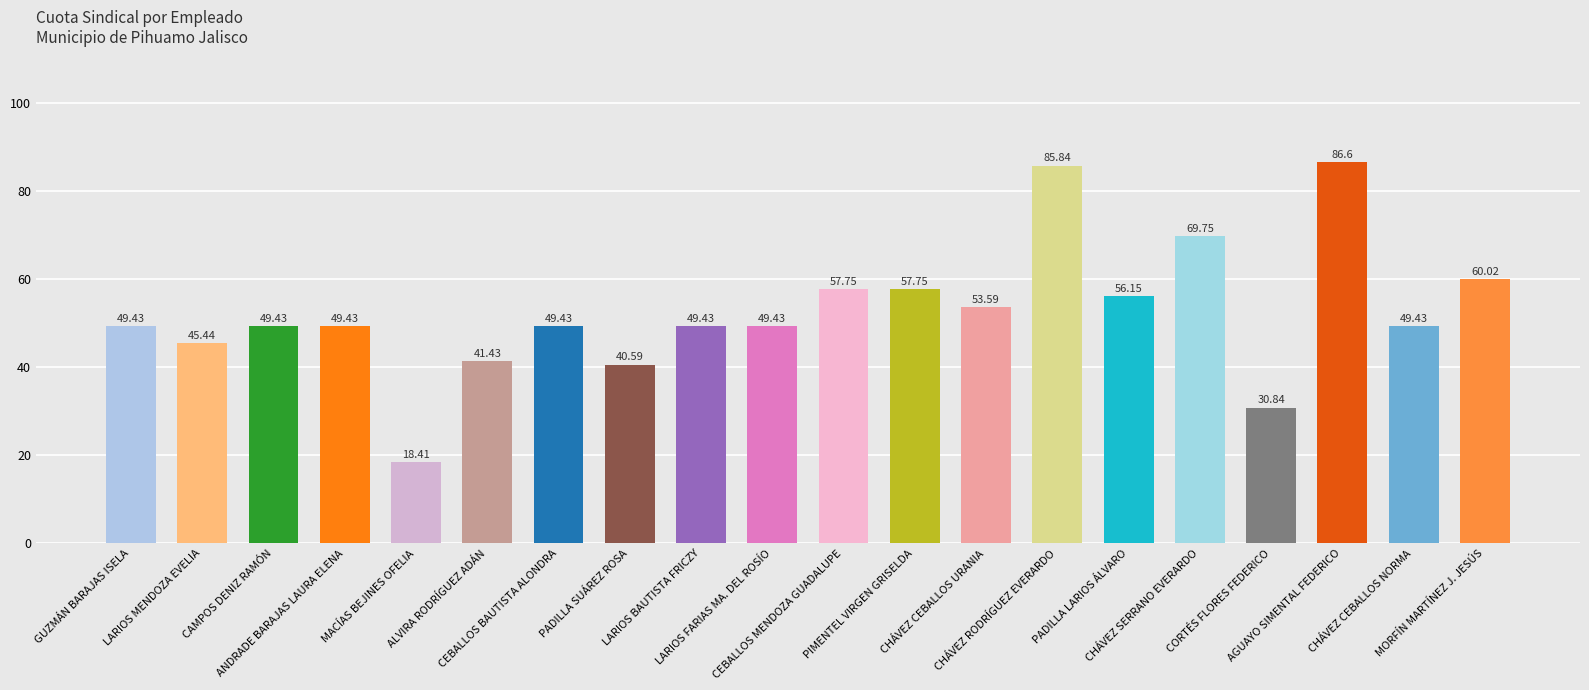

Is it true that the value at CEBALLOS BAUTISTA ALONDRA is 33.3?

False